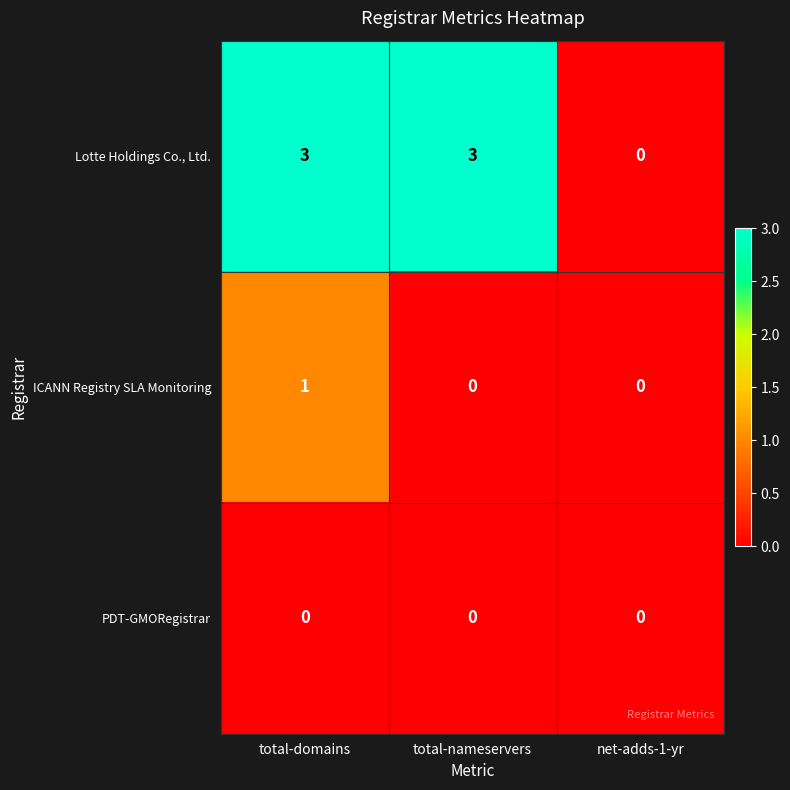

The value of PDT-GMORegistrar at total-domains is 0. True or false?

True